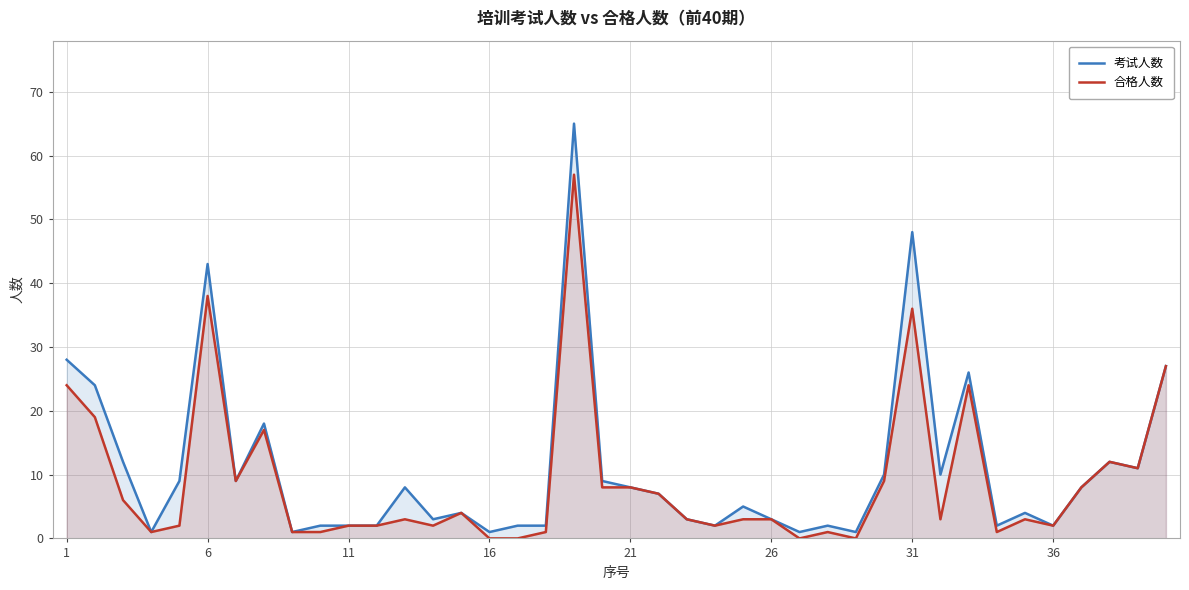

What is the total value across all series at 31?

84